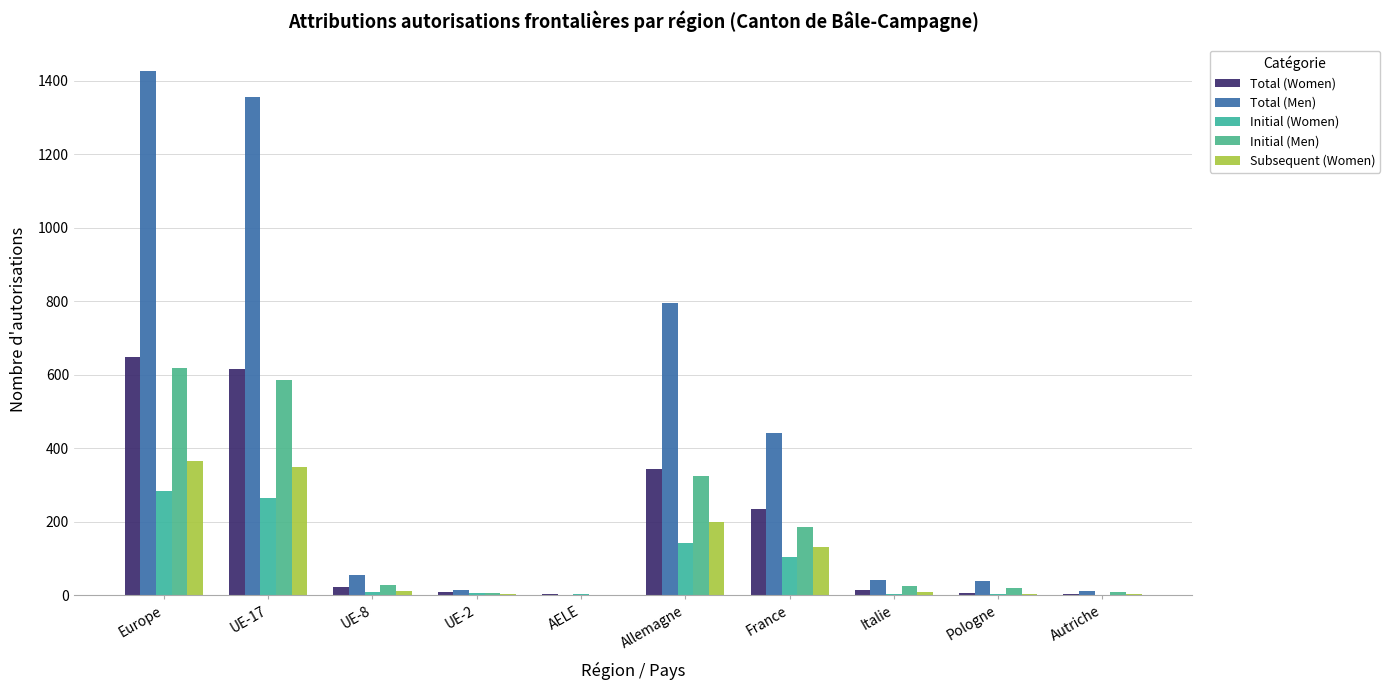

What is the spread (max minus min) of values at Autriche?

11